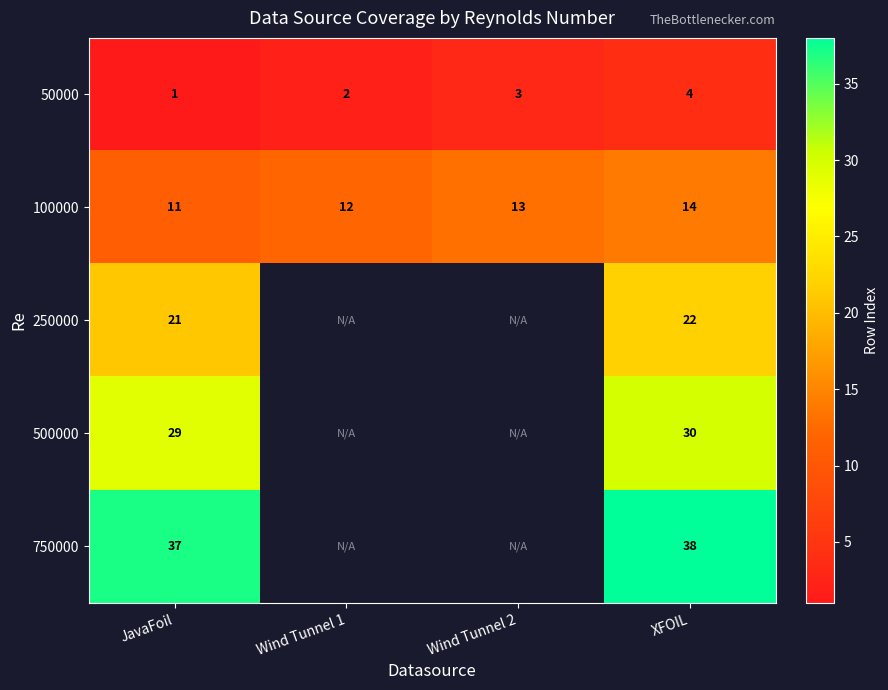

Which category has the highest value across all series?

XFOIL